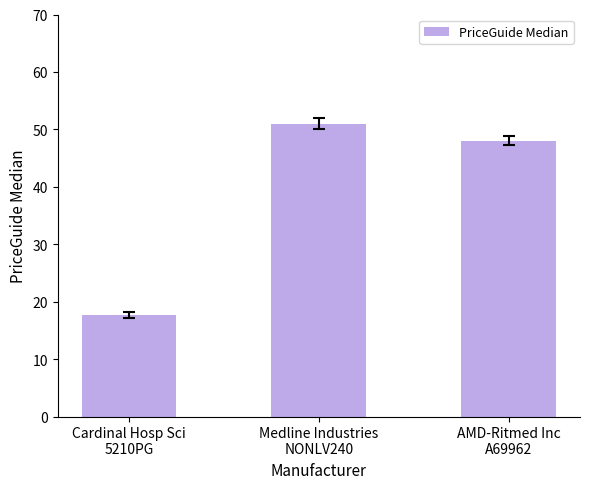

Approximately how many times larger is the value at AMD-Ritmed Inc
A69962 compared to Medline Industries
NONLV240?

0.9